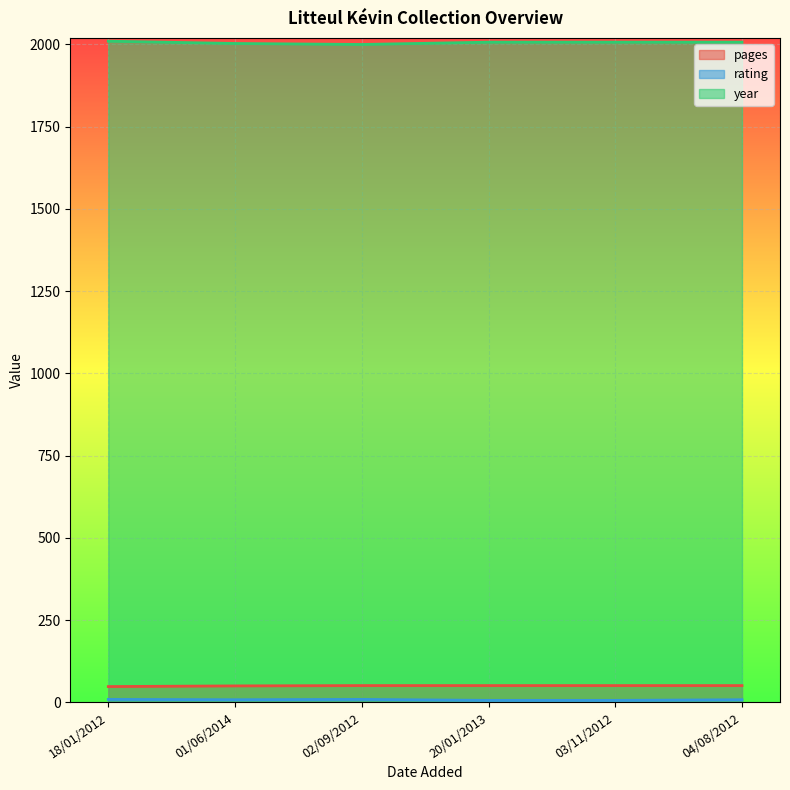

Reading right to left, extract all data points from this chart.

pages: 51	51	51	51	50	48
rating: 8	6	6	9	8	9
year: 2007	2007	2007	2000	2003	2010